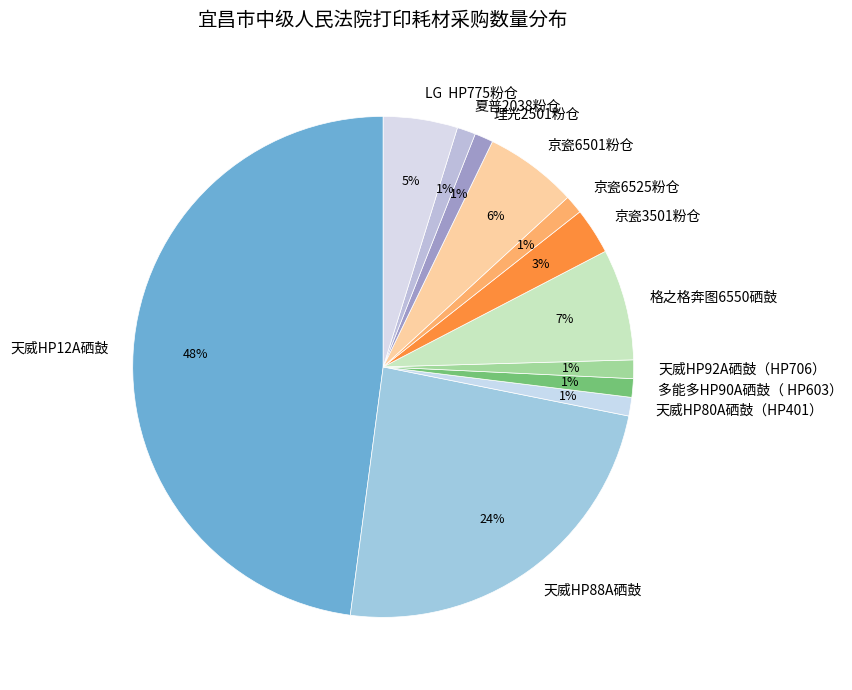

To the nearest percent, what is the difference between the 格之格奔图6550硒鼓 and 理光2501粉仓 slice percentages?

6%